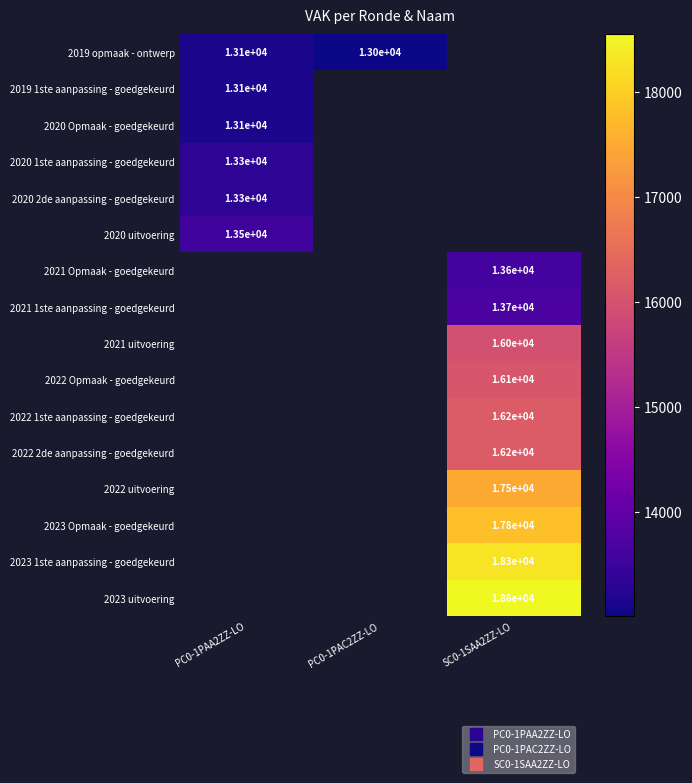

Rank the series by their maximum value, from lowest to highest.

2019 opmaak - ontwerp, 2019 1ste aanpassing - goedgekeurd, 2020 Opmaak - goedgekeurd, 2020 1ste aanpassing - goedgekeurd, 2020 2de aanpassing - goedgekeurd, 2020 uitvoering, 2021 Opmaak - goedgekeurd, 2021 1ste aanpassing - goedgekeurd, 2021 uitvoering, 2022 Opmaak - goedgekeurd, 2022 1ste aanpassing - goedgekeurd, 2022 2de aanpassing - goedgekeurd, 2022 uitvoering, 2023 Opmaak - goedgekeurd, 2023 1ste aanpassing - goedgekeurd, 2023 uitvoering